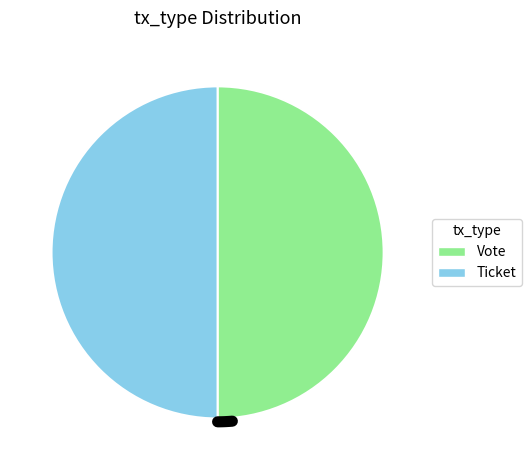

What is the total percentage of Ticket and Vote?

100.0%